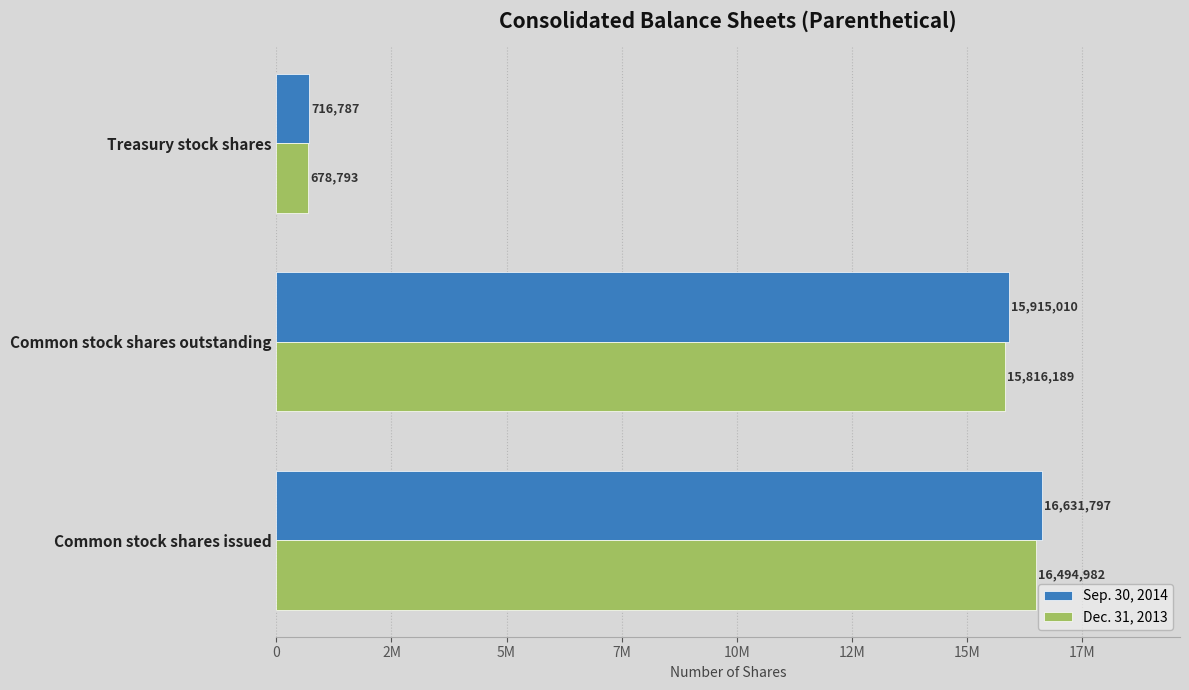

What are all the series names shown in the legend?

Sep. 30, 2014, Dec. 31, 2013